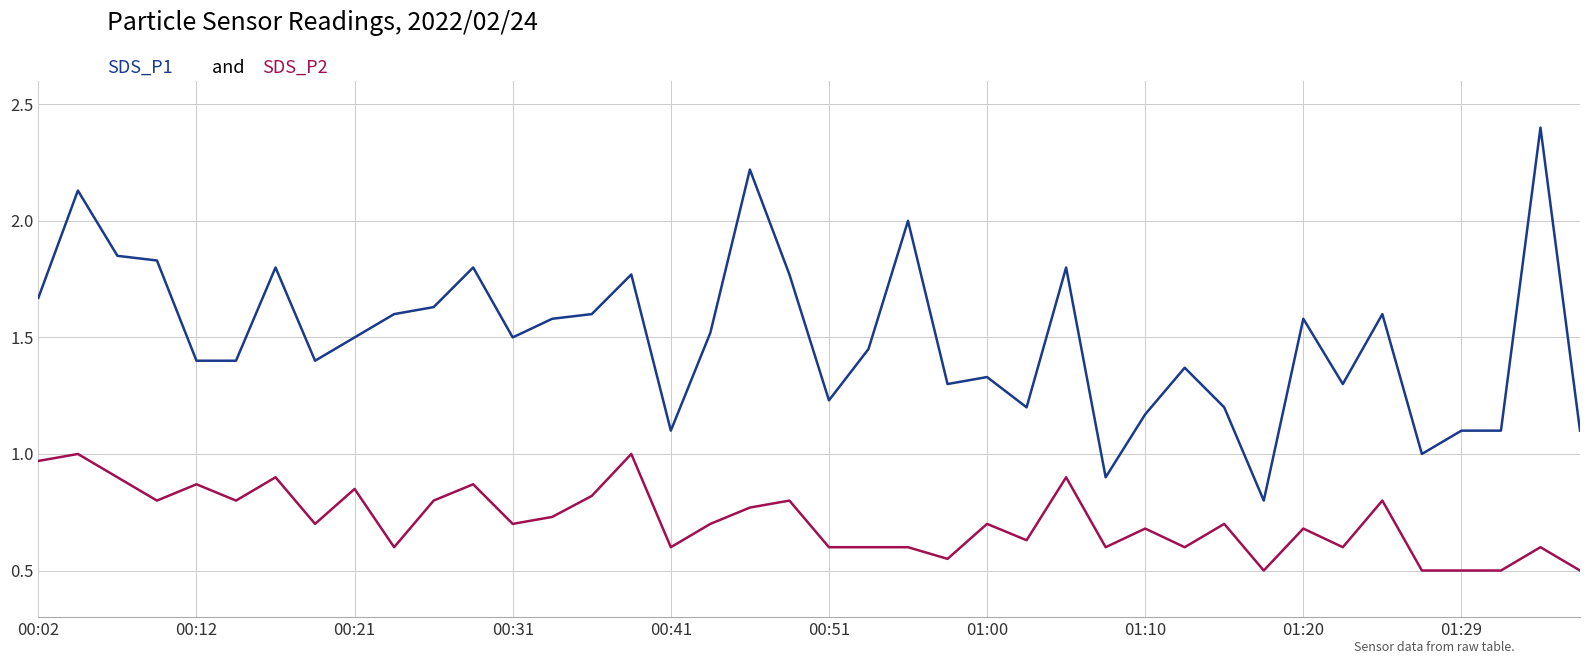

How many lines are shown in the chart?

2